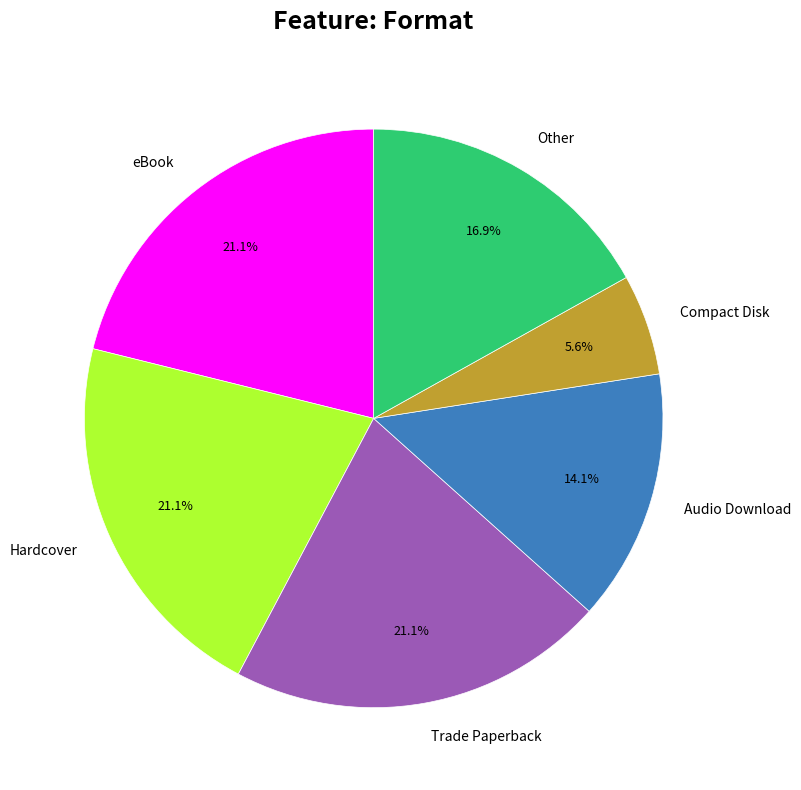

Between eBook and Compact Disk, which is larger?

eBook